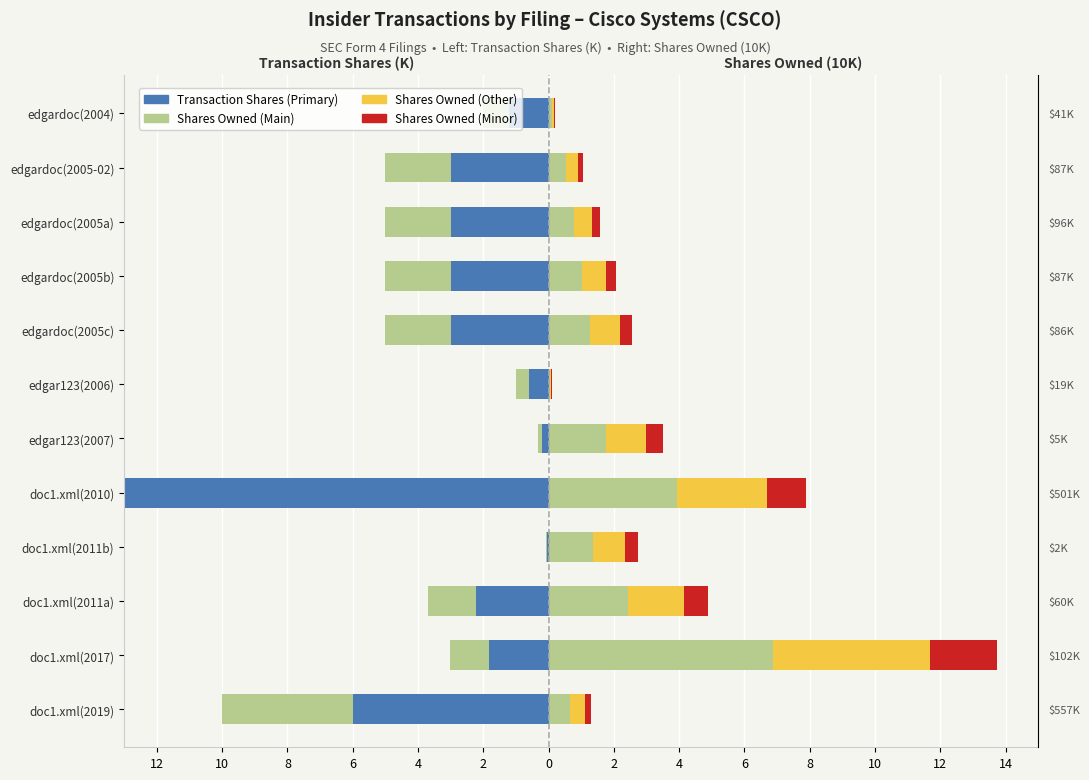

What value does the Shares Owned (Main) series have at doc1.xml(2019)?

0.7